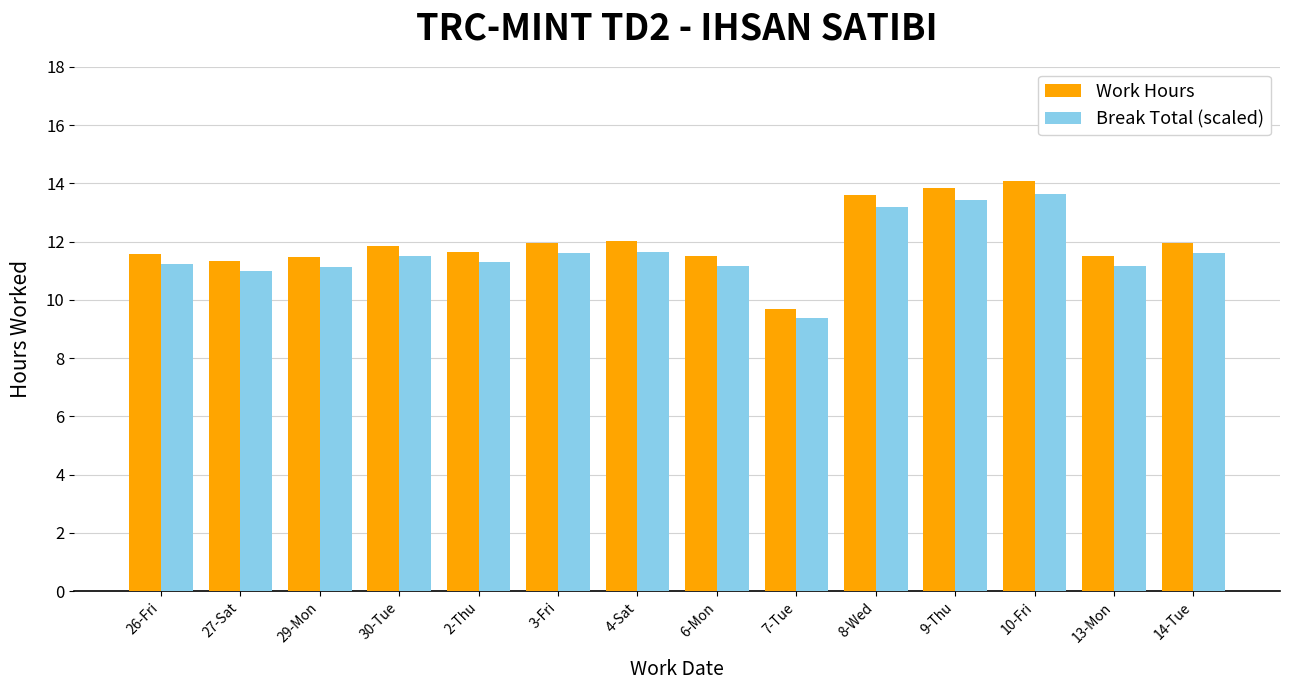

What is the label of the 3rd bar from the left?

29-Mon